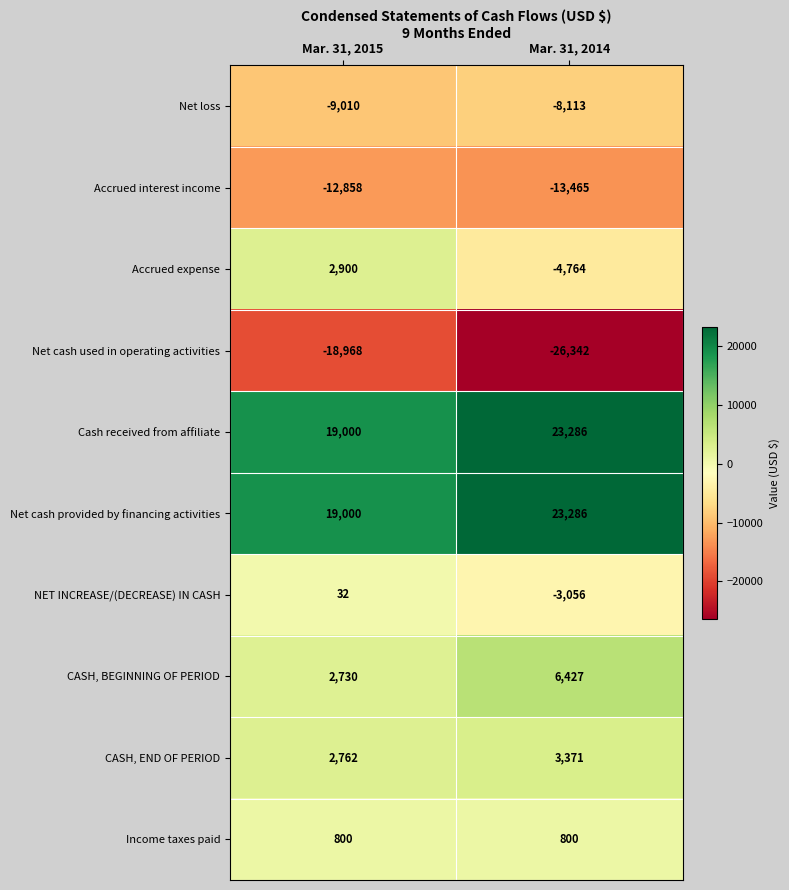

What is the average value of the Income taxes paid series?

800